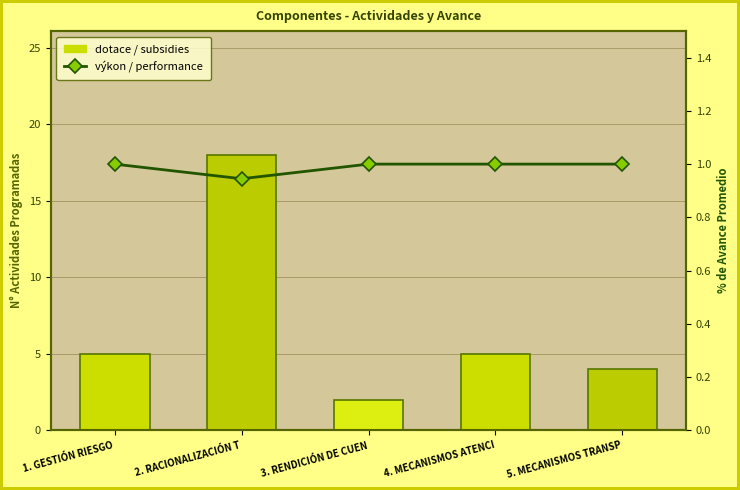

What is the change in value from 1. GESTIÓN RIESGO to 2. RACIONALIZACIÓN T?

-0.1